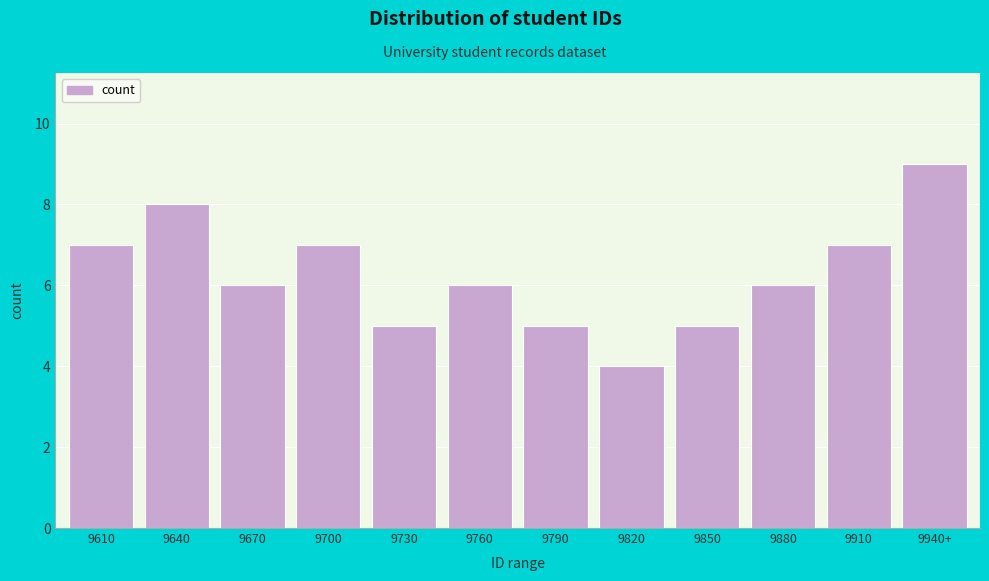

Reading left to right, list all the values displayed in this chart.

7	8	6	7	5	6	5	4	5	6	7	9